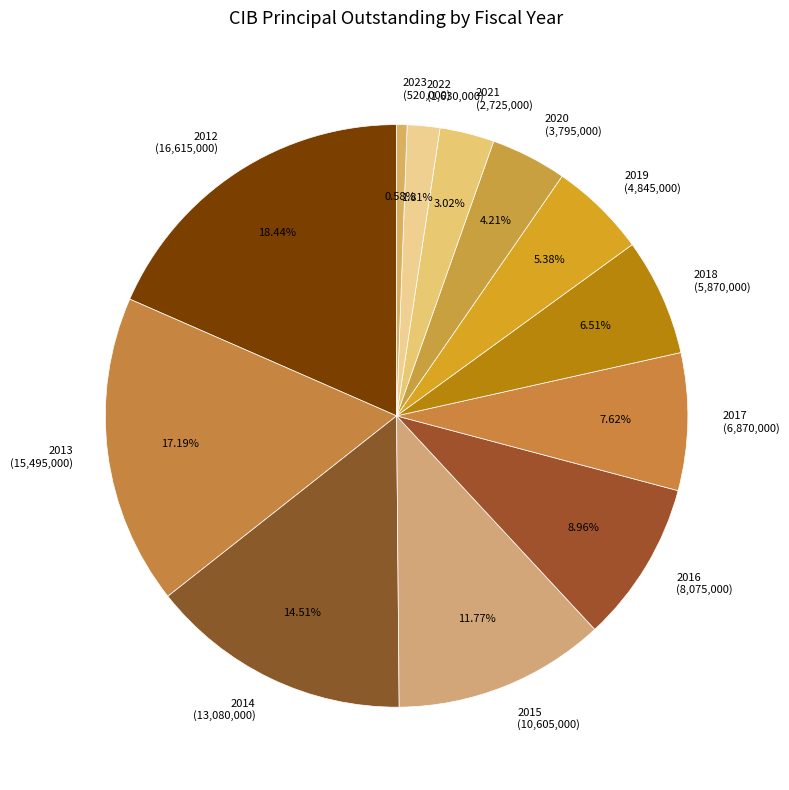

How many slices are in this pie chart?

12